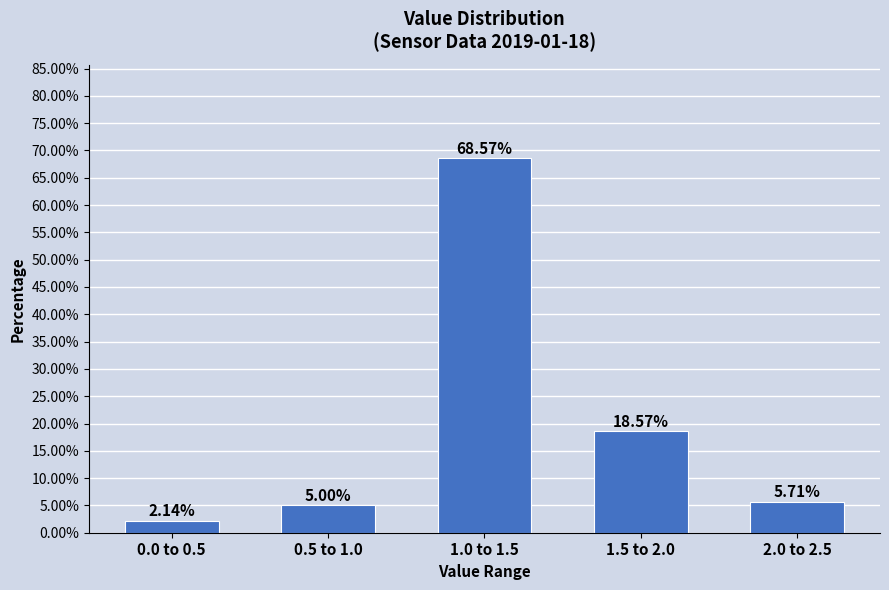

What is the difference between the values at 2.0 to 2.5 and 1.0 to 1.5?

62.9